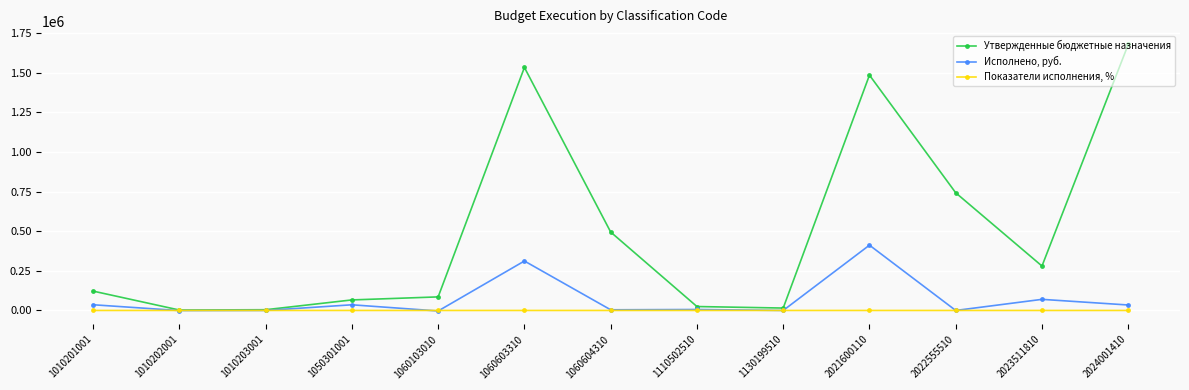

What is the difference between the second highest and second lowest values in the Исполнено, руб. series?

312722.4